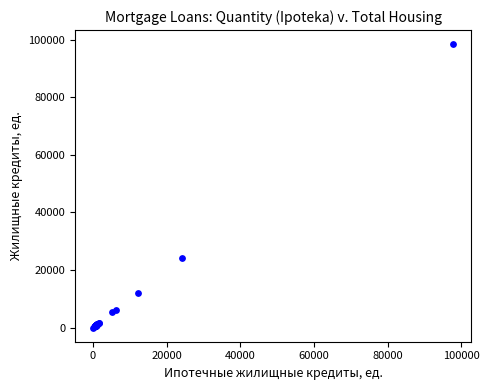

What Y value in the scatter plot is closest to 49208?

24174